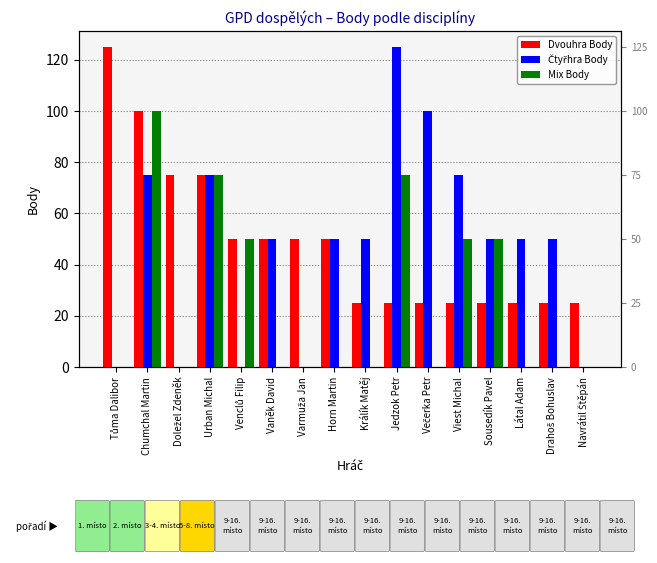

Reading right to left, extract all data points from this chart.

Dvouhra Body: 25	25	25	25	25	25	25	25	50	50	50	50	75	75	100	125
Čtyřhra Body: 0	50	50	50	75	100	125	50	50	0	50	0	75	0	75	0
Mix Body: 0	0	0	50	50	0	75	0	0	0	0	50	75	0	100	0